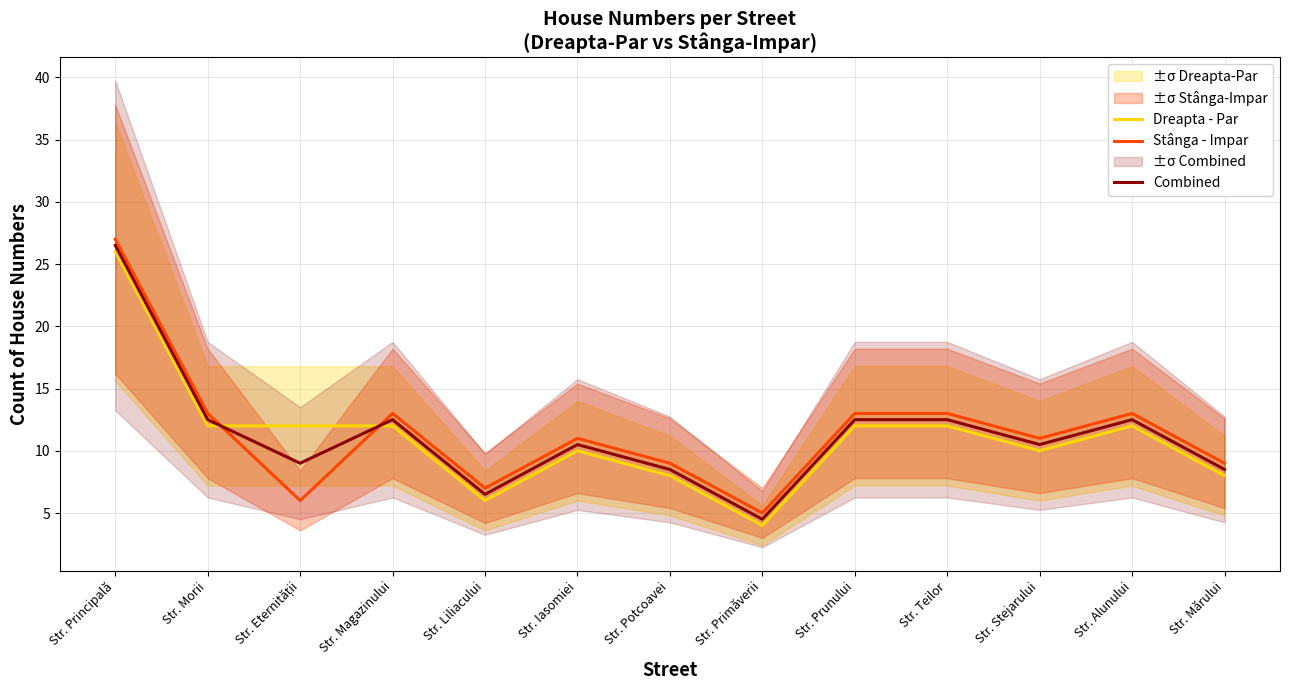

True or false: Dreapta - Par has a value of 8.0 at Str. Potcoavei.

True